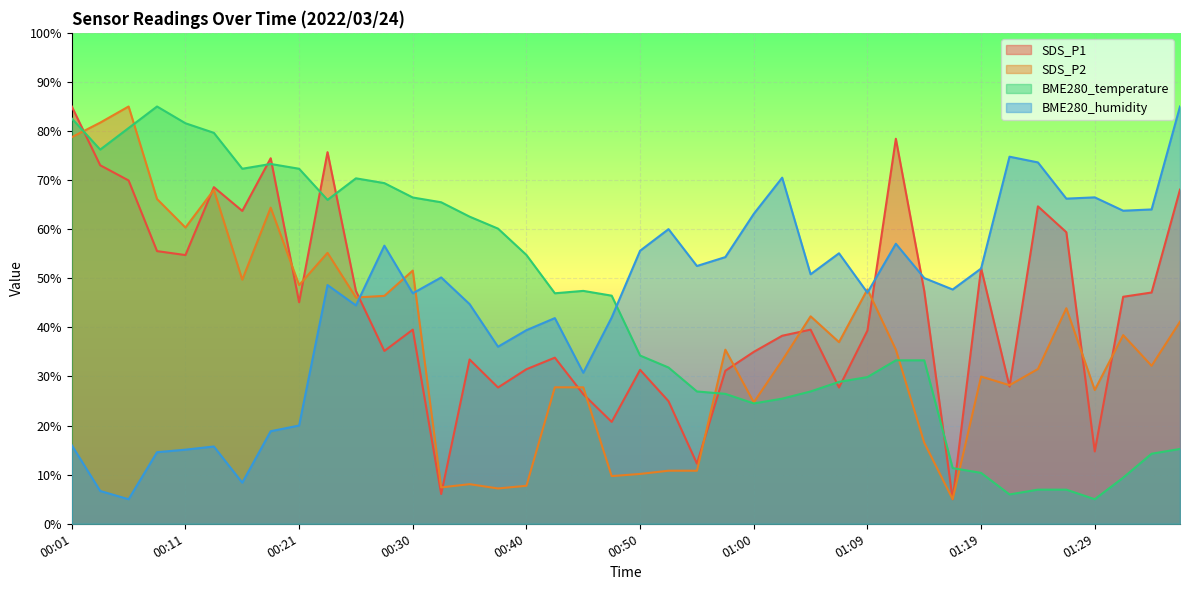

What is the sum of all SDS_P2 values?

1479.6